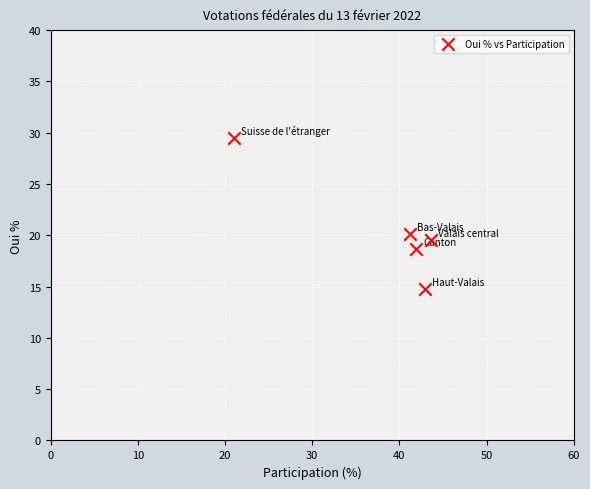

What Y value in the scatter plot is closest to 22?

20.1